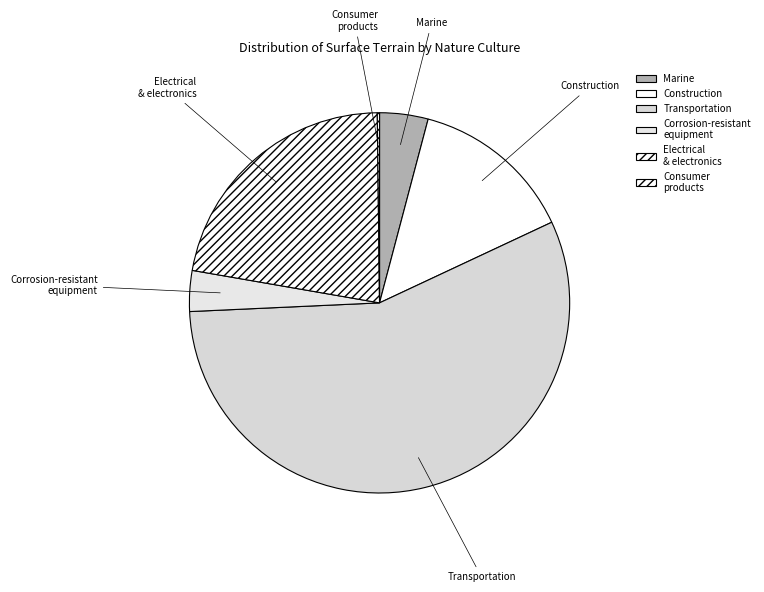

Is it true that Construction is 14% of the pie?

True